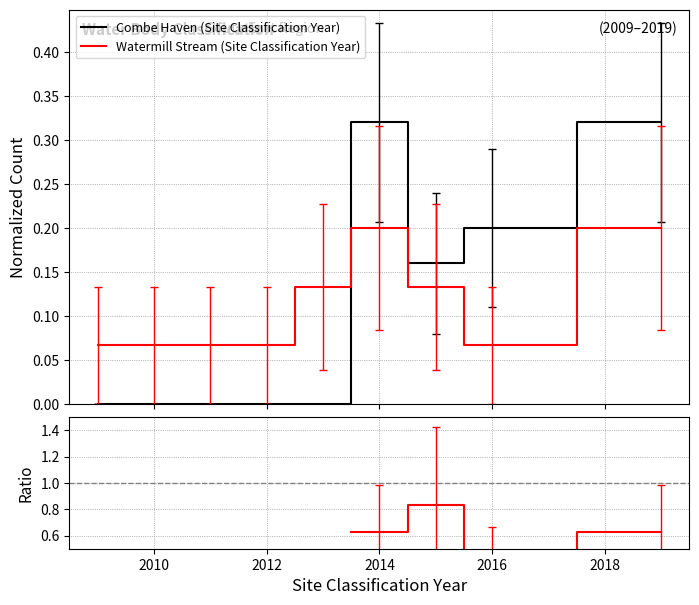

How many intersections are there between Combe Haven (Site Classification Year) and Watermill Stream (Site Classification Year)?

1